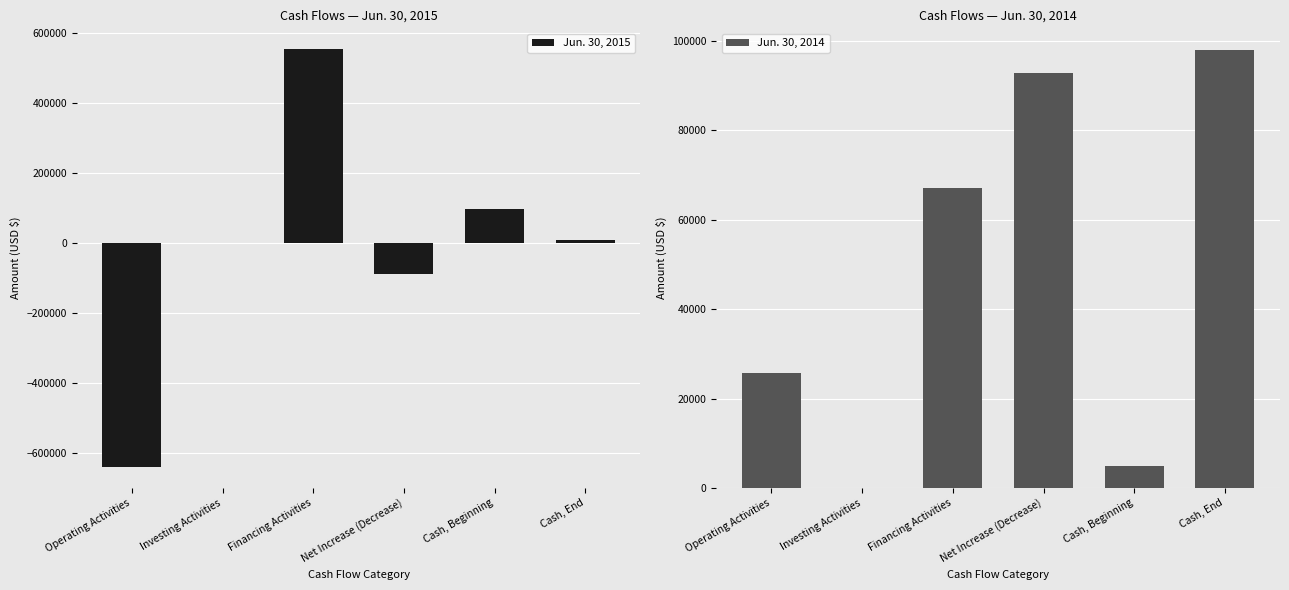

How many data points in Jun. 30, 2015 are less than 10047?

3